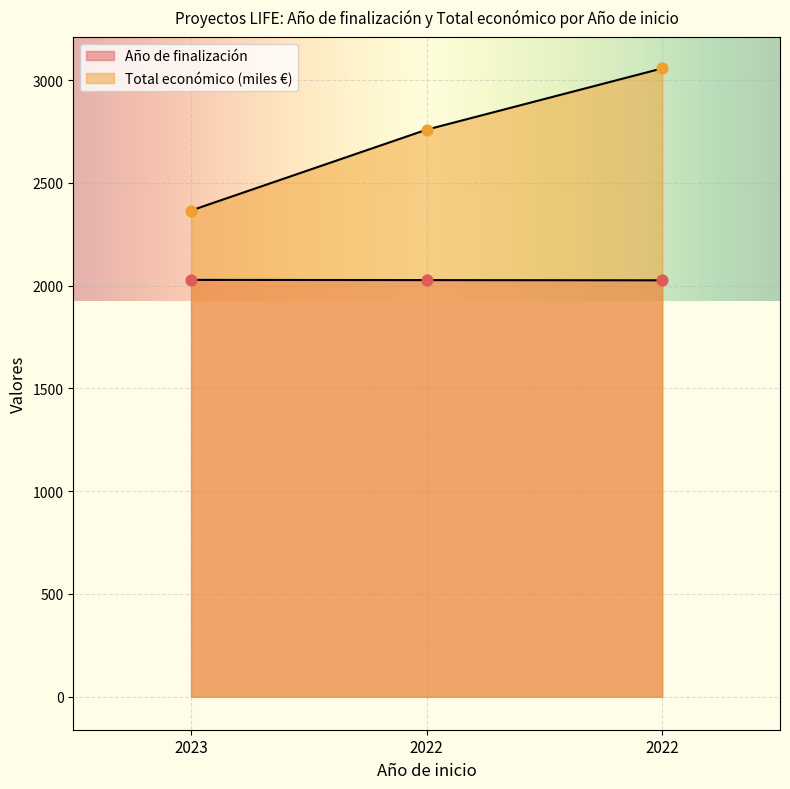

Which series reaches the maximum Y coordinate?

Total económico